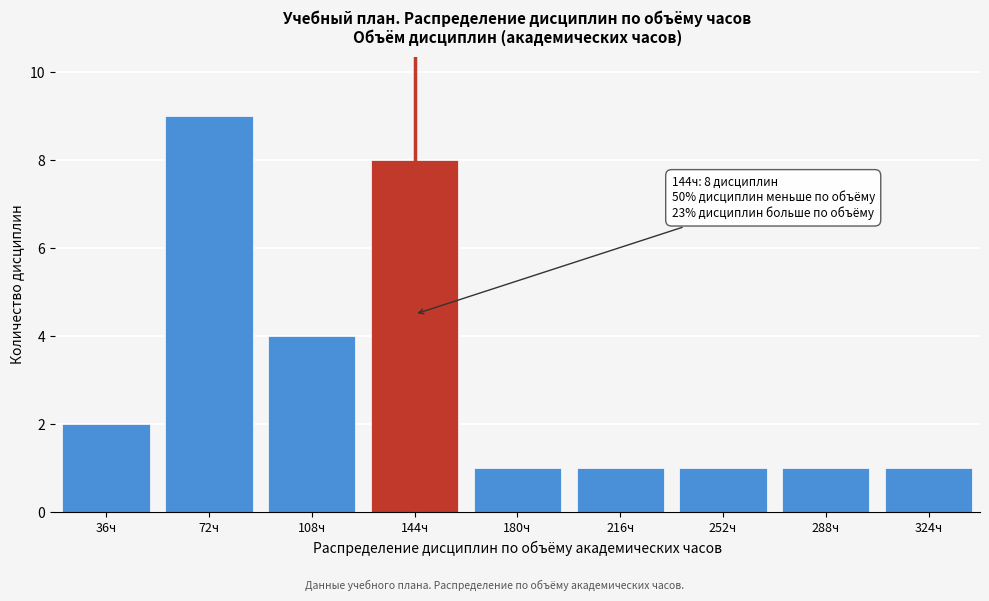

Reading left to right, list all the values displayed in this chart.

2	9	4	8	1	1	1	1	1